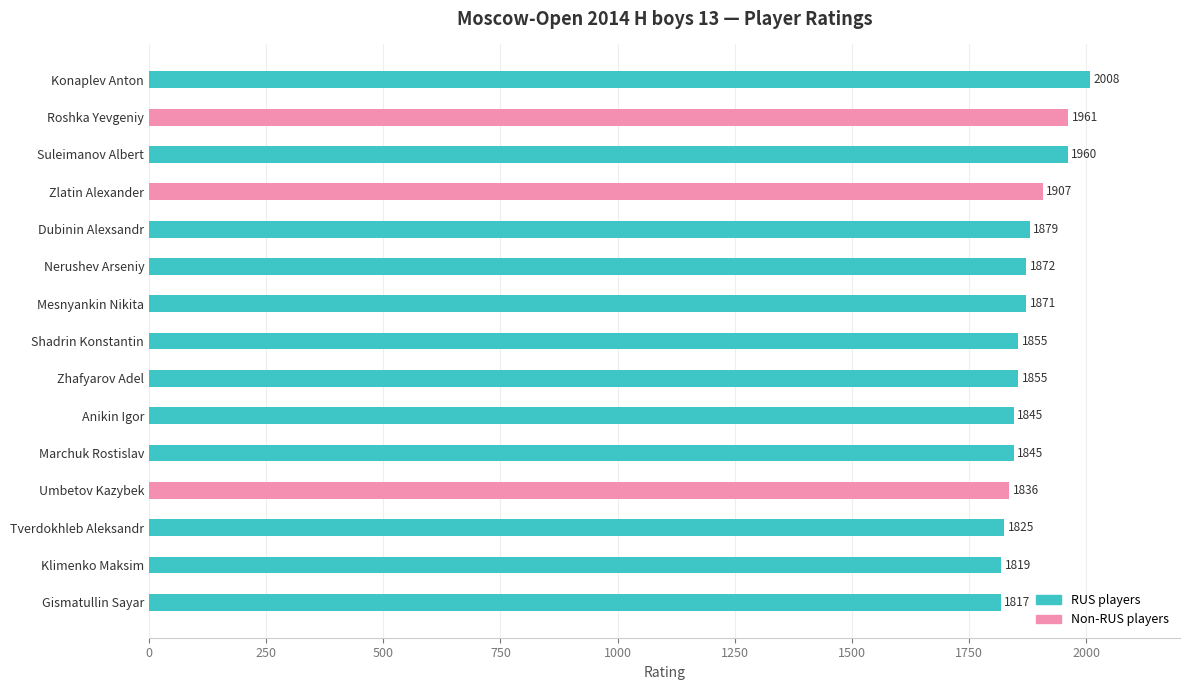

What is the smallest value displayed?

1817